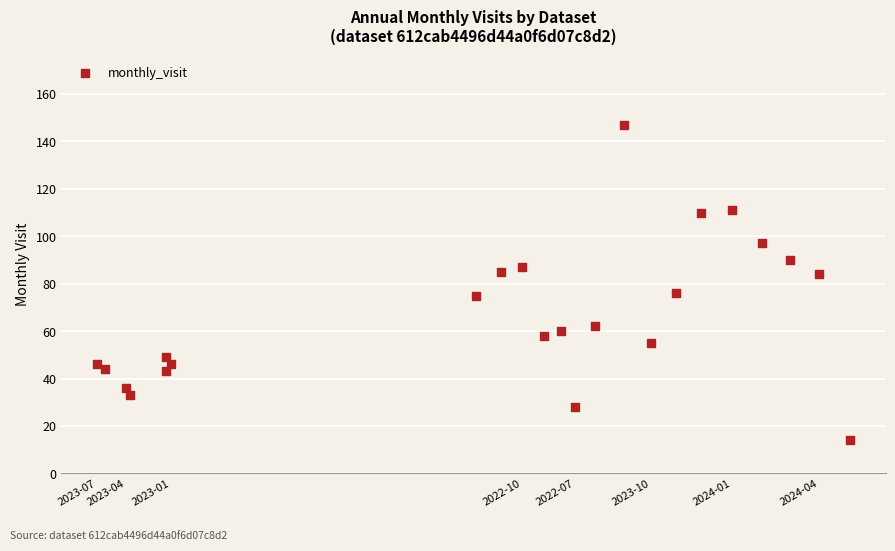

What is the range of Y values (max minus min)?

133